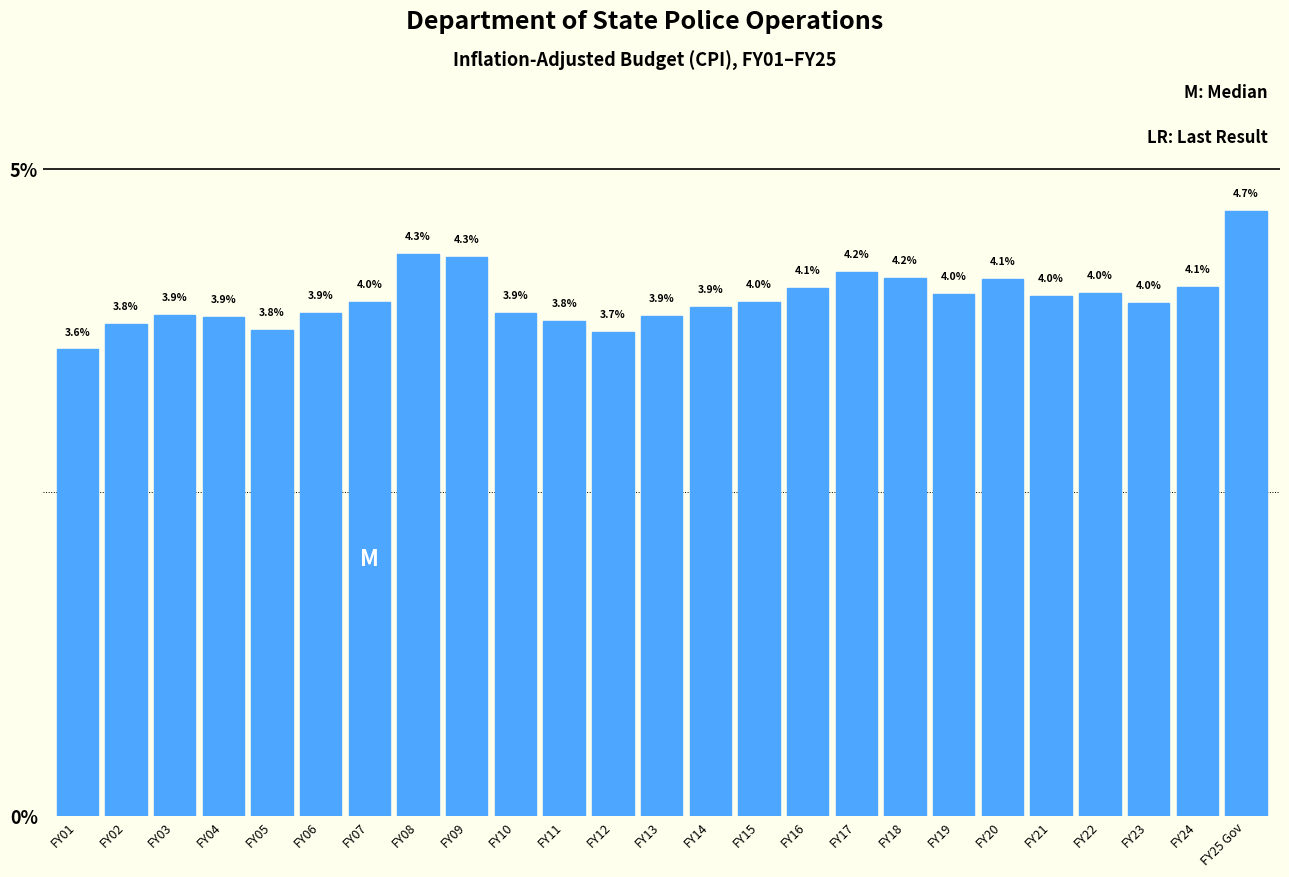

Reading left to right, what are all the values shown in this chart?

3.6	3.8	3.9	3.9	3.8	3.9	4.0	4.3	4.3	3.9	3.8	3.7	3.9	3.9	4.0	4.1	4.2	4.2	4.0	4.1	4.0	4.0	4.0	4.1	4.7